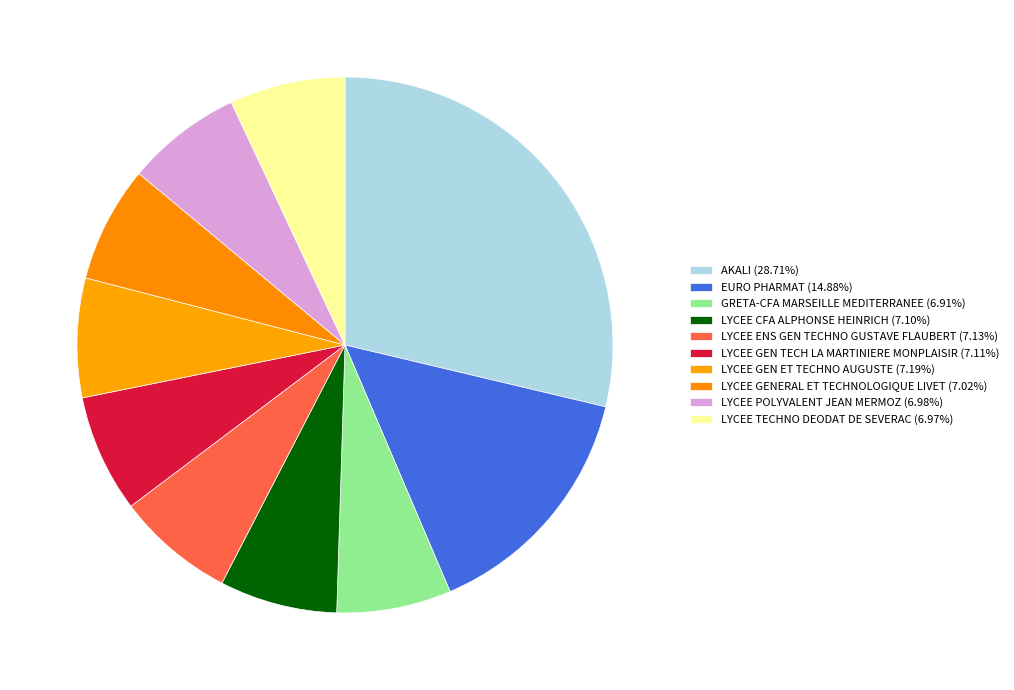

Is there a majority slice in this chart?

No